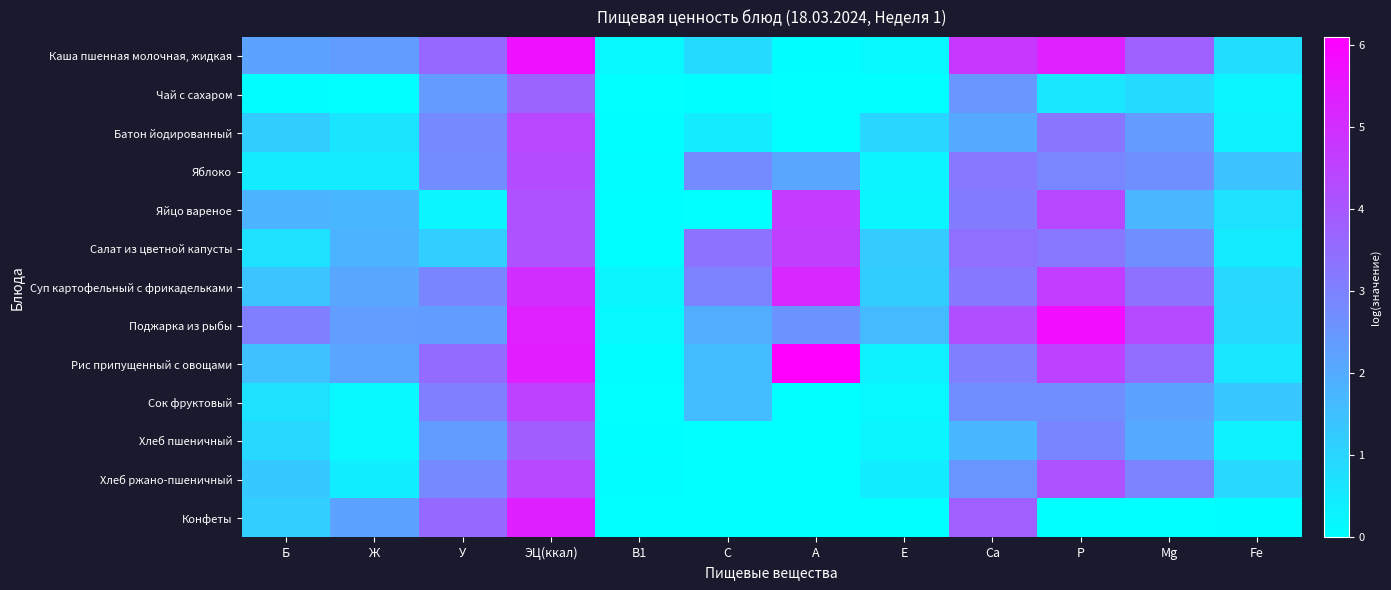

Reading left to right, extract all data points from this chart.

Каша пшенная молочная, жидкая: Б=2.2	Ж=2.3	У=3.6	ЭЦ(ккал)=5.7	В1=0.2	С=0.9	А=0.1	Е=0.1	Са=4.8	Р=5.3	Mg=3.8	Fe=0.8
Чай с сахаром: Б=0.1	Ж=0.0	У=2.4	ЭЦ(ккал)=3.7	В1=0.0	С=0.0	А=0.0	Е=0.0	Са=2.5	Р=0.6	Mg=0.9	Fe=0.2
Батон йодированный: Б=1.2	Ж=0.6	У=2.8	ЭЦ(ккал)=4.4	В1=0.0	С=0.5	А=0.0	Е=1.0	Са=2.0	Р=3.3	Mg=2.4	Fe=0.3
Яблоко: Б=0.5	Ж=0.5	У=2.8	ЭЦ(ккал)=4.3	В1=0.0	С=2.8	А=2.1	Е=0.3	Са=3.2	Р=2.9	Mg=2.7	Fe=1.5
Яйцо вареное: Б=1.8	Ж=1.7	У=0.2	ЭЦ(ккал)=4.2	В1=0.0	С=0.0	А=4.7	Е=0.2	Са=3.1	Р=4.4	Mg=1.8	Fe=0.7
Салат из цветной капусты: Б=0.7	Ж=1.8	У=1.2	ЭЦ(ккал)=4.1	В1=0.0	С=3.4	А=4.6	Е=1.3	Са=3.4	Р=3.2	Mg=2.7	Fe=0.5
Суп картофельный с фрикадельками: Б=1.4	Ж=2.1	У=2.9	ЭЦ(ккал)=5.0	В1=0.2	С=2.9	А=5.1	Е=1.2	Са=3.2	Р=4.6	Mg=3.4	Fe=0.9
Поджарка из рыбы: Б=3.1	Ж=2.3	У=2.3	ЭЦ(ккал)=5.3	В1=0.2	С=1.9	А=2.6	Е=1.6	Са=4.2	Р=5.8	Mg=4.3	Fe=0.9
Рис припущенный с овощами: Б=1.5	Ж=2.2	У=3.5	ЭЦ(ккал)=5.4	В1=0.1	С=1.6	А=6.1	Е=0.3	Са=3.1	Р=4.5	Mg=3.5	Fe=0.6
Сок фруктовый: Б=0.7	Ж=0.2	У=3.1	ЭЦ(ккал)=4.5	В1=0.0	С=1.6	А=0.0	Е=0.2	Са=2.7	Р=2.7	Mg=2.2	Fe=1.3
Хлеб пшеничный: Б=0.9	Ж=0.2	У=2.4	ЭЦ(ккал)=3.9	В1=0.0	С=0.0	А=0.0	Е=0.2	Са=1.7	Р=2.9	Mg=2.0	Fe=0.3
Хлеб ржано-пшеничный: Б=1.3	Ж=0.4	У=2.8	ЭЦ(ккал)=4.4	В1=0.1	С=0.0	А=0.0	Е=0.4	Са=2.5	Р=4.1	Mg=3.0	Fe=0.9
Конфеты: Б=1.2	Ж=2.2	У=3.6	ЭЦ(ккал)=5.3	В1=0.0	С=0.0	А=0.0	Е=0.0	Са=3.8	Р=0.0	Mg=0.0	Fe=0.1